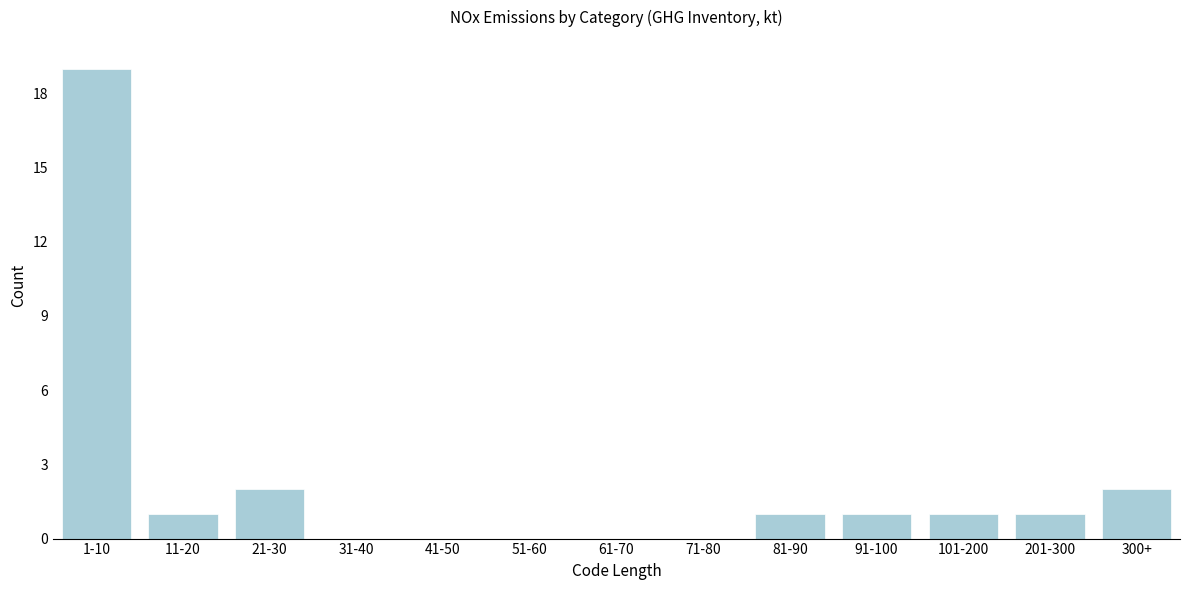

Reading left to right, transcribe all the data shown in this chart.

1-10=19	11-20=1	21-30=2	31-40=0	41-50=0	51-60=0	61-70=0	71-80=0	81-90=1	91-100=1	101-200=1	201-300=1	300+=2